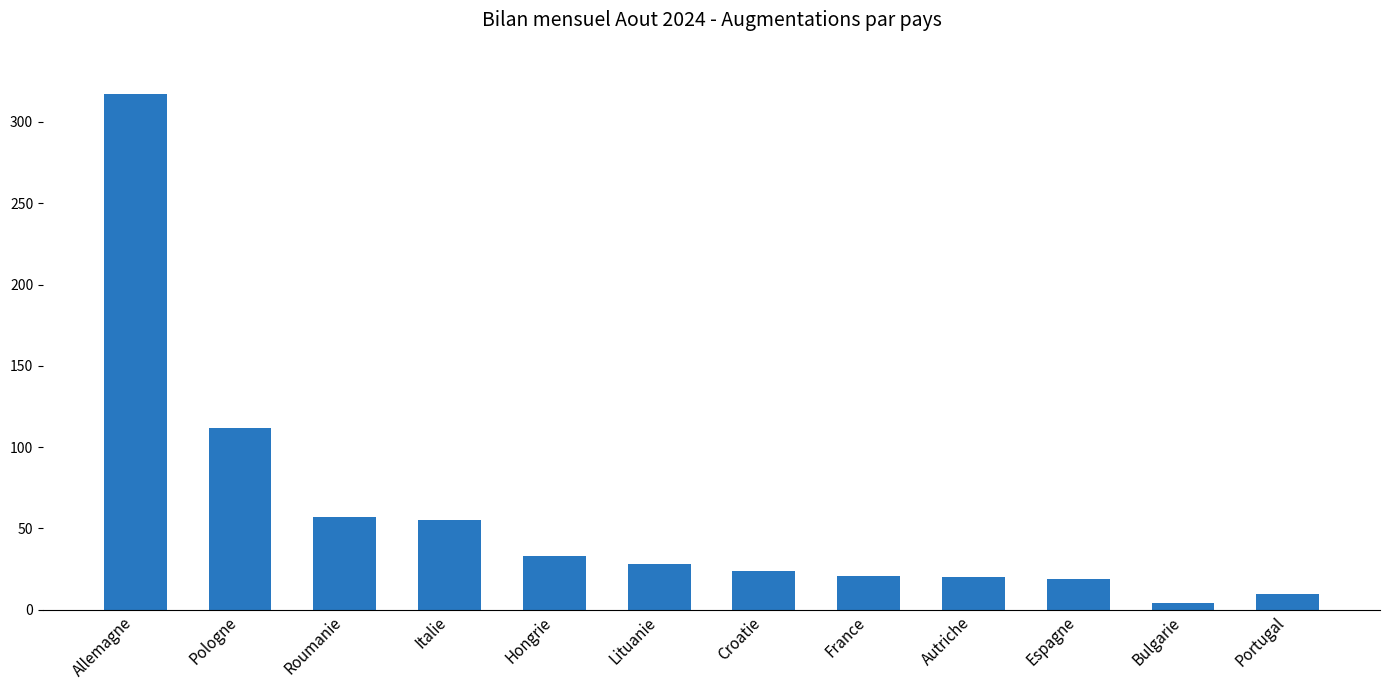

How many data points are less than 28?

6